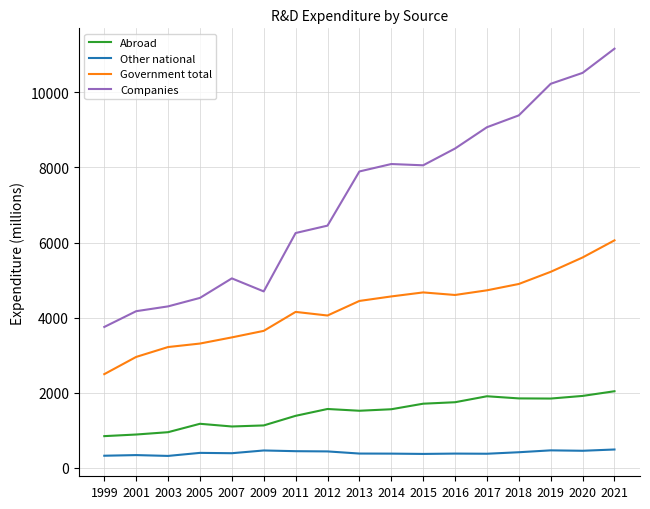

The Other national series shows 378 at 2014. True or false?

True